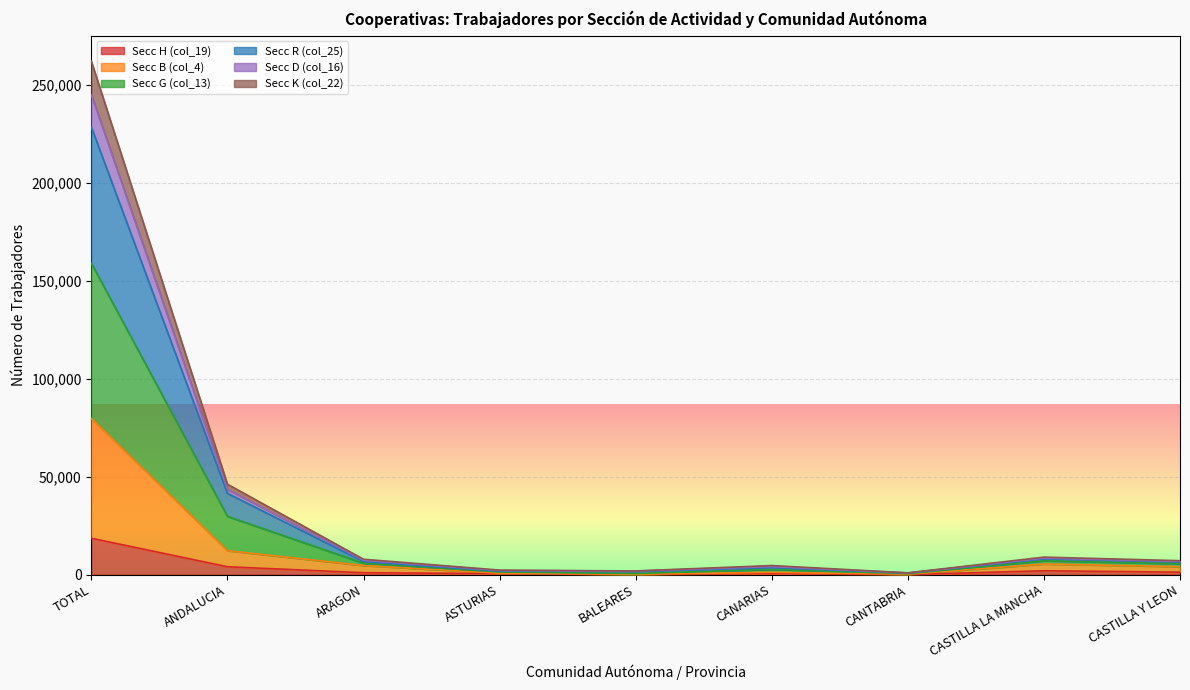

Rank the categories by Secc G (col_13) value from lowest to highest.

CANTABRIA, BALEARES, ASTURIAS, CANARIAS, CASTILLA Y LEON, ARAGON, CASTILLA LA MANCHA, ANDALUCIA, TOTAL